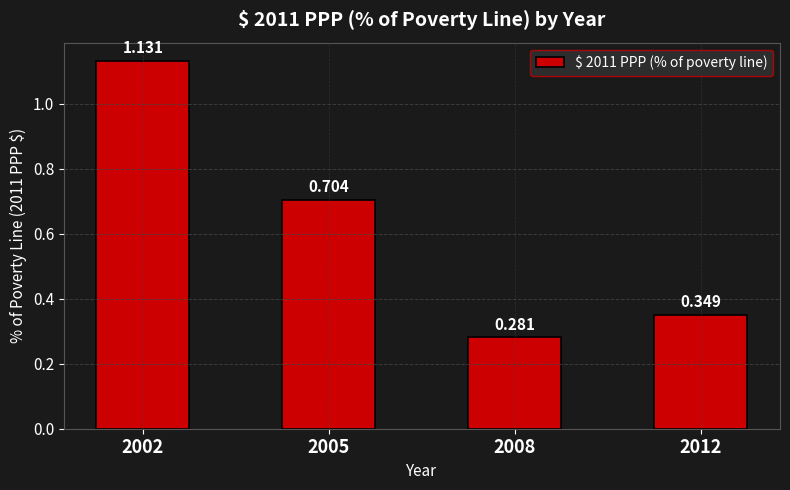

Count the values in the range 0 to 1.

3